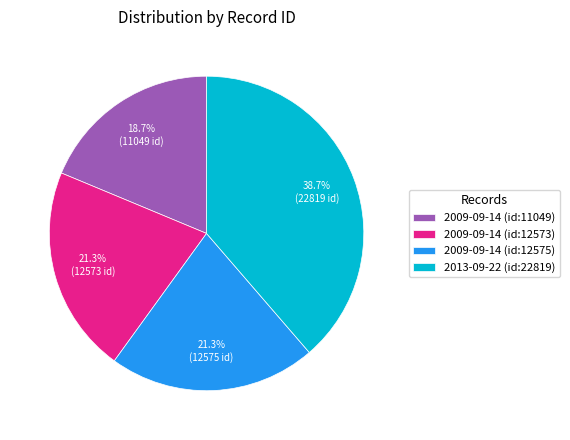

Approximately how many times larger is the value at 2009-09-14 (id:12575) compared to 2009-09-14 (id:12573)?

1.0